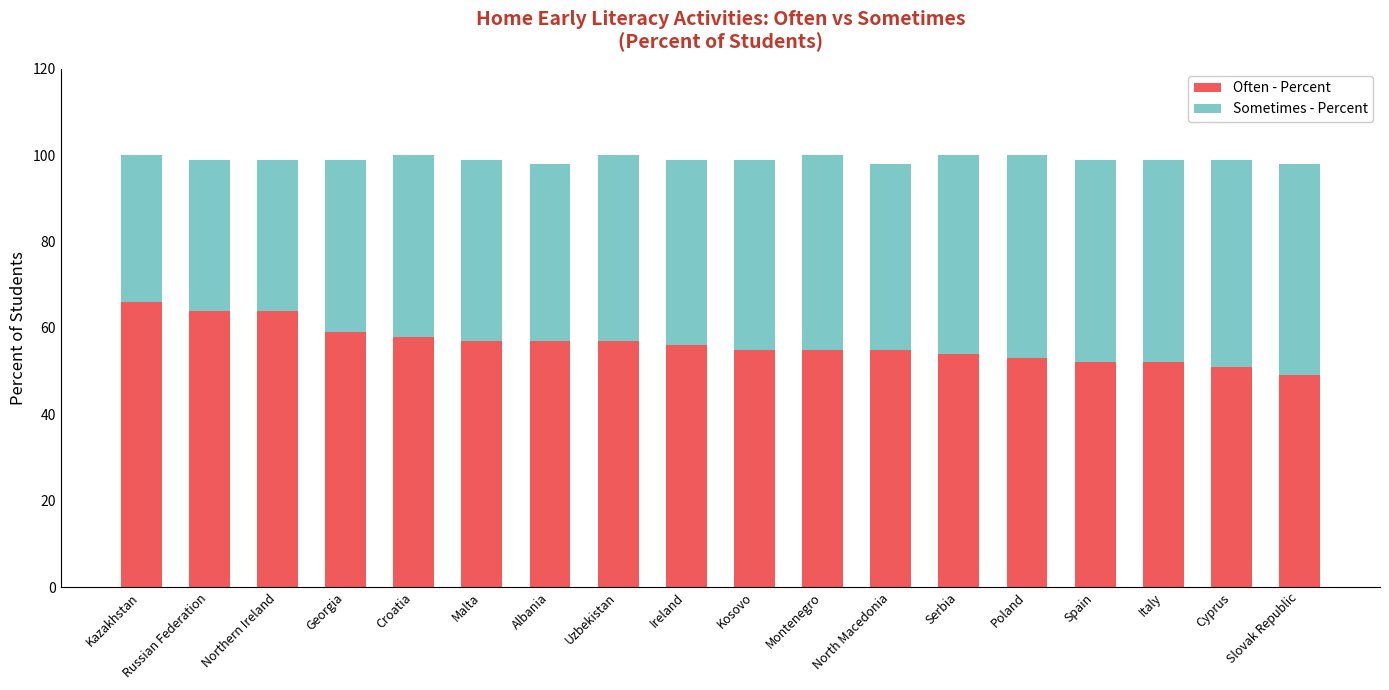

Does the chart contain any negative values?

No